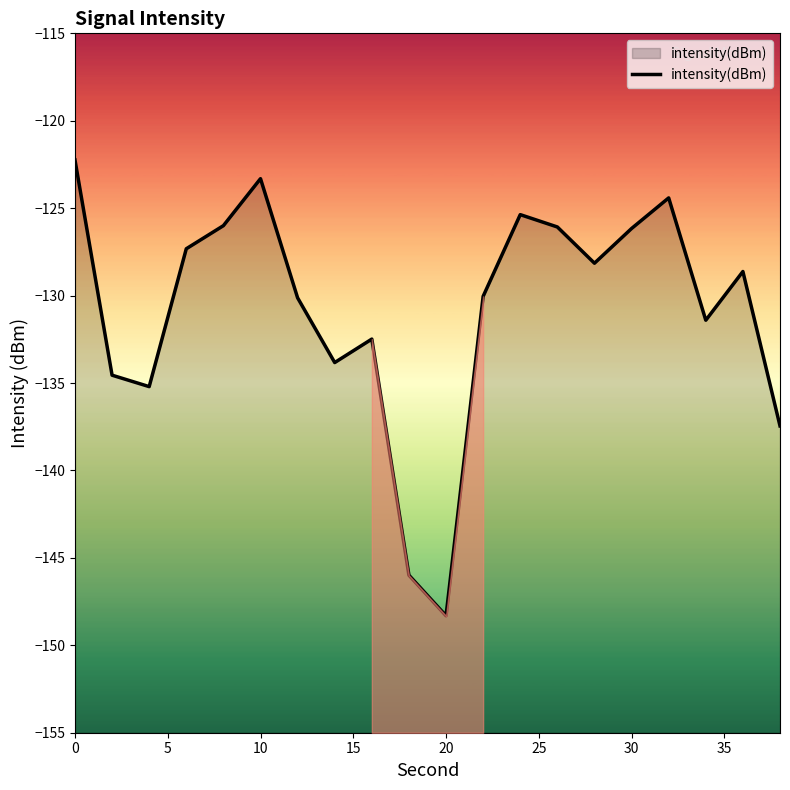

What is the lowest value of the intensity(dBm) series?

-148.3